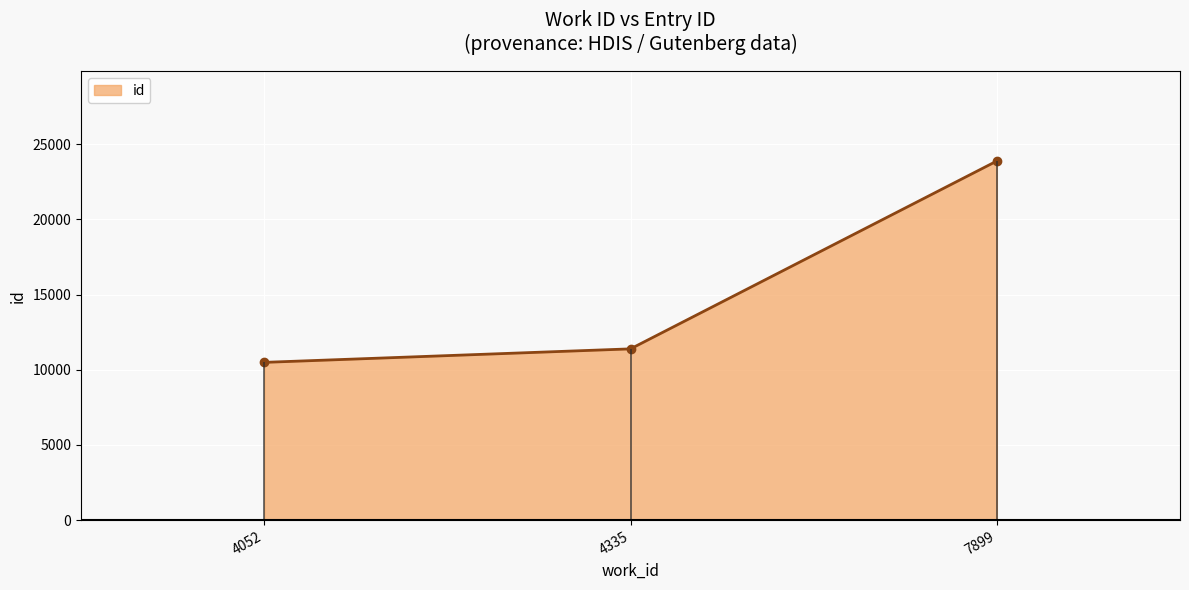

List the labels in order of value, largest first.

7899, 4335, 4052